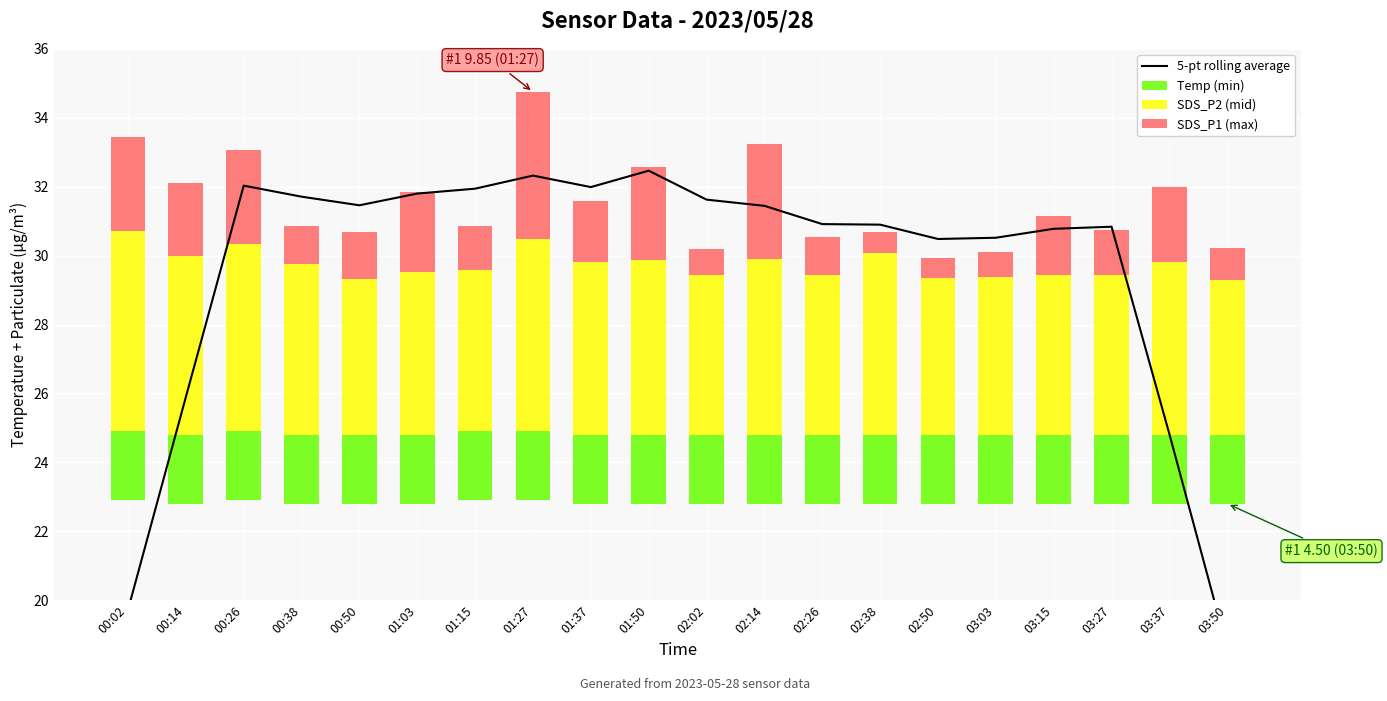

At how many categories does at least one series exceed 6?

20